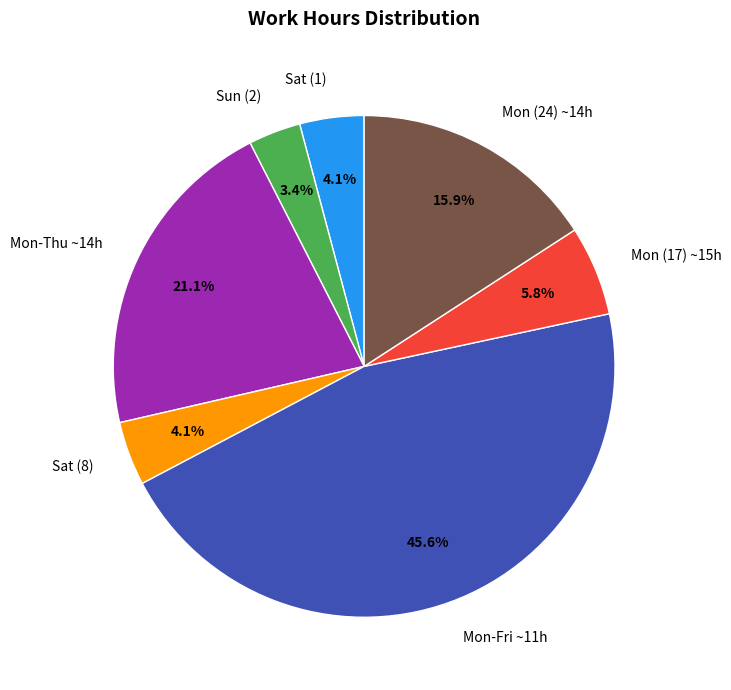

Does Sat (1) represent more than half of the total?

No